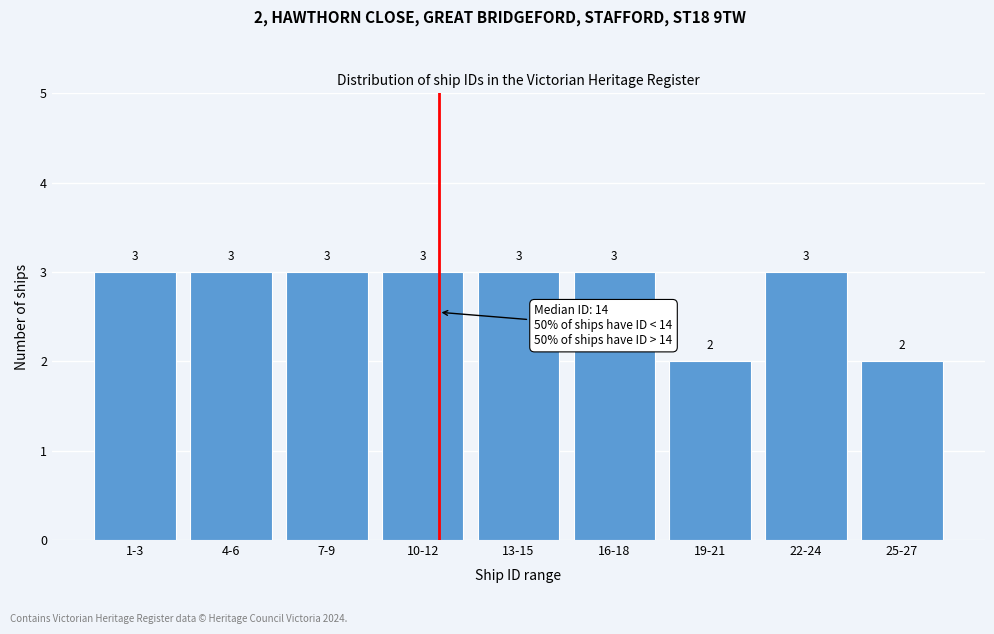

Reading left to right, list all the values displayed in this chart.

3	3	3	3	3	3	2	3	2